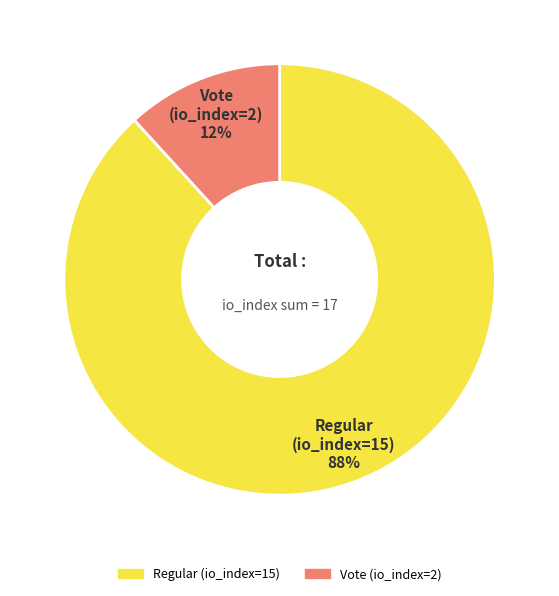

Do Vote (io_index=2) and Regular (io_index=15) together represent more than half of the pie?

Yes